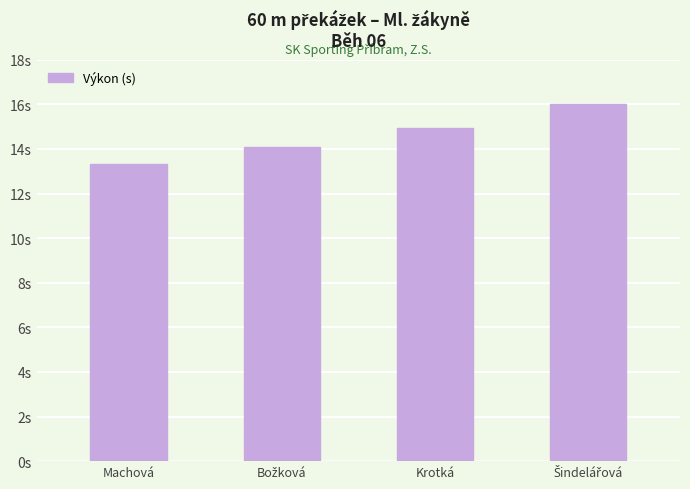

Reading left to right, transcribe all the data shown in this chart.

13.3	14.1	14.9	16.0